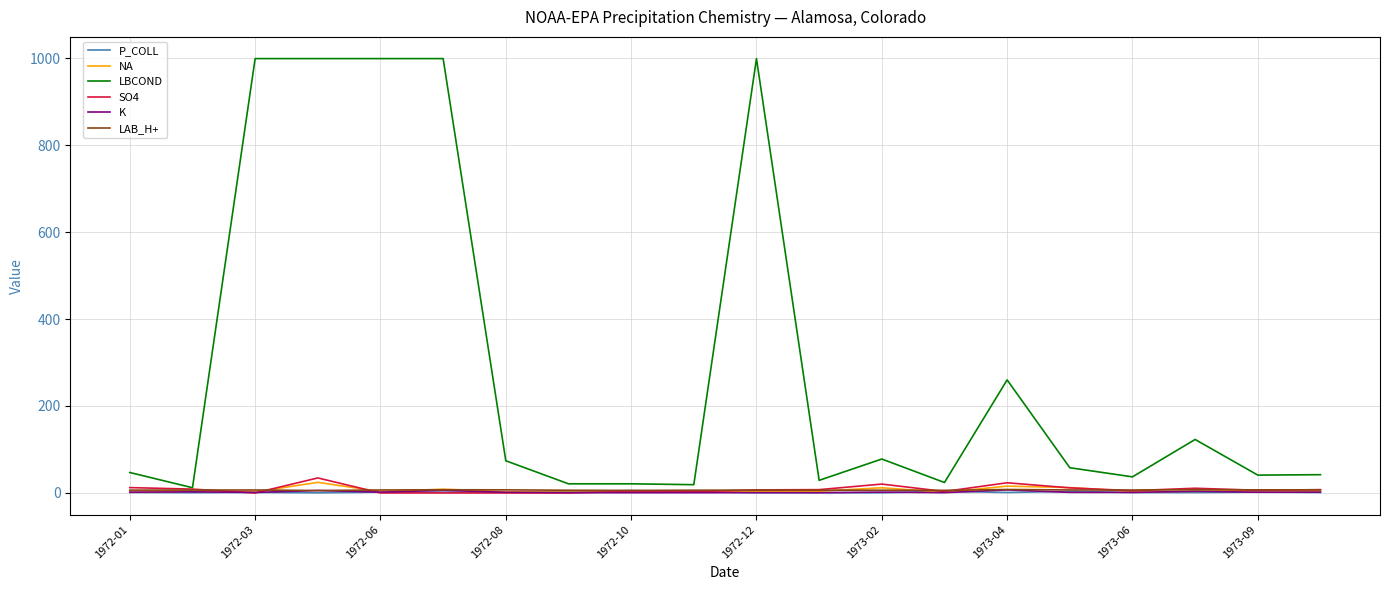

Which series has the largest range (max minus min)?

LBCOND